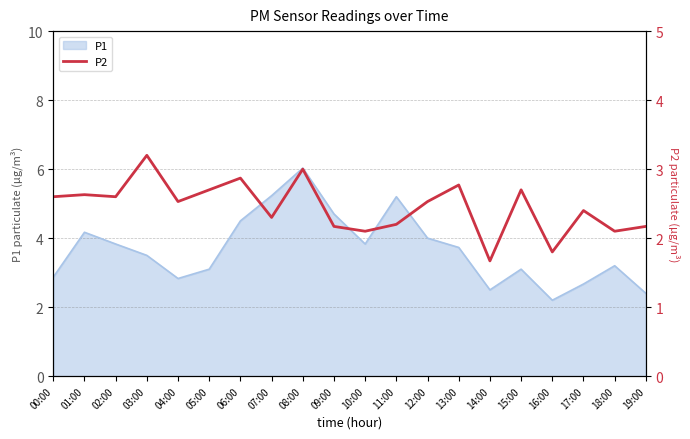

What is the label of the 19th point from the right?

01:00